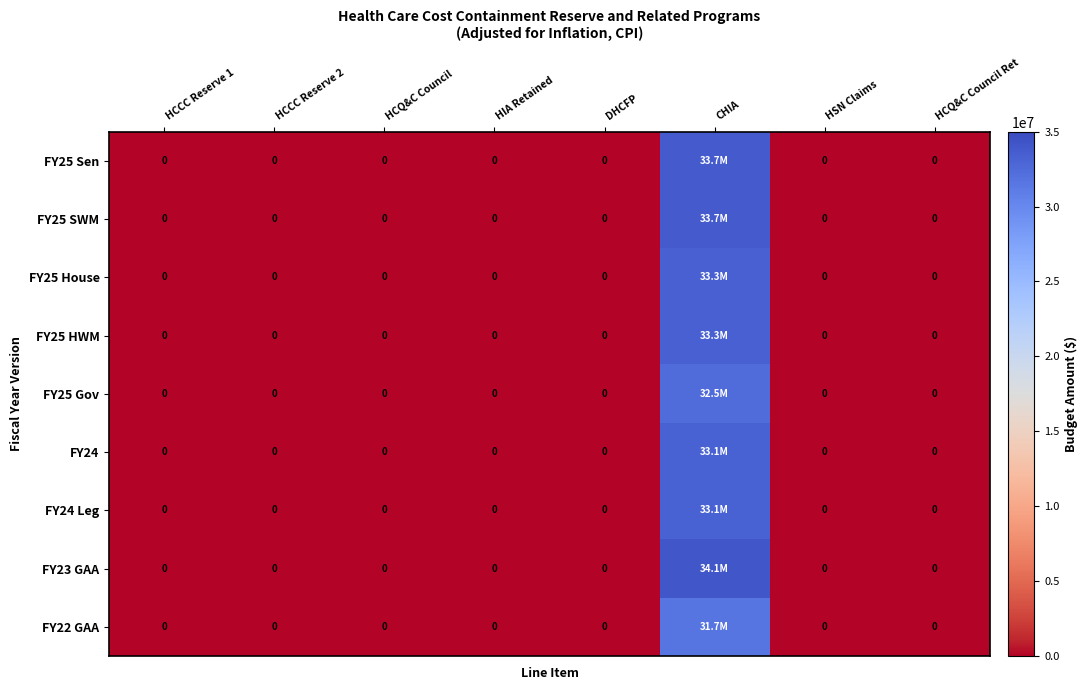

Rank the series by their maximum value, from lowest to highest.

FY22 GAA, FY25 Gov, FY24, FY24 Leg, FY25 House, FY25 HWM, FY25 Sen, FY25 SWM, FY23 GAA